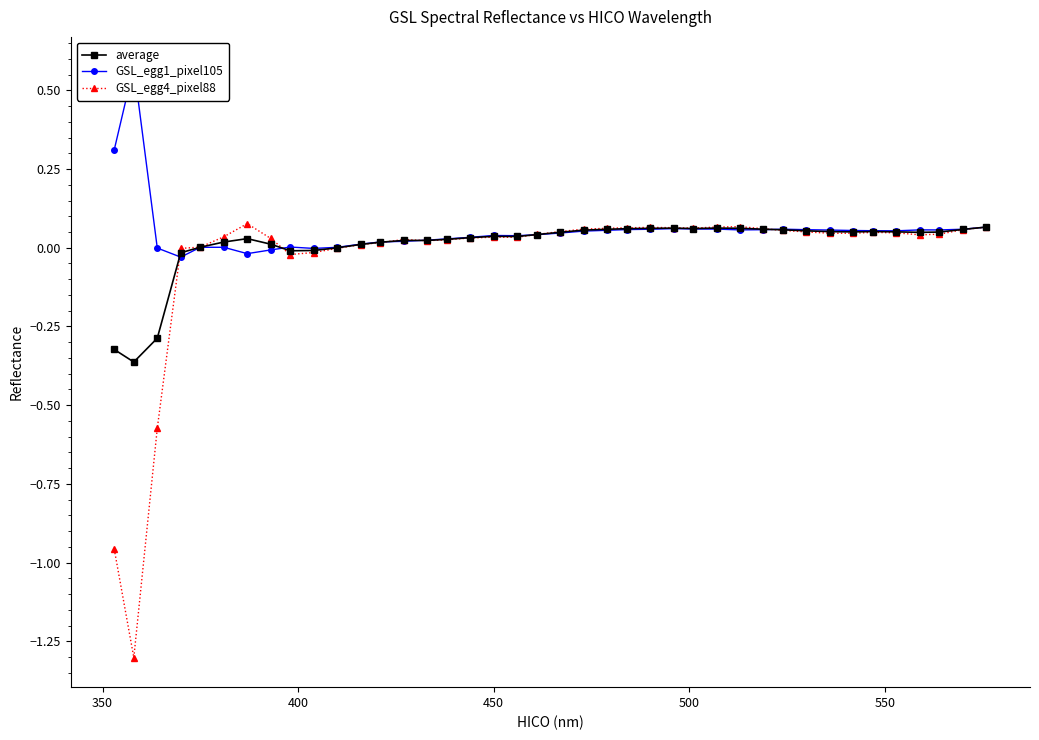

True or false: average has more than 0 interior local peaks.

True